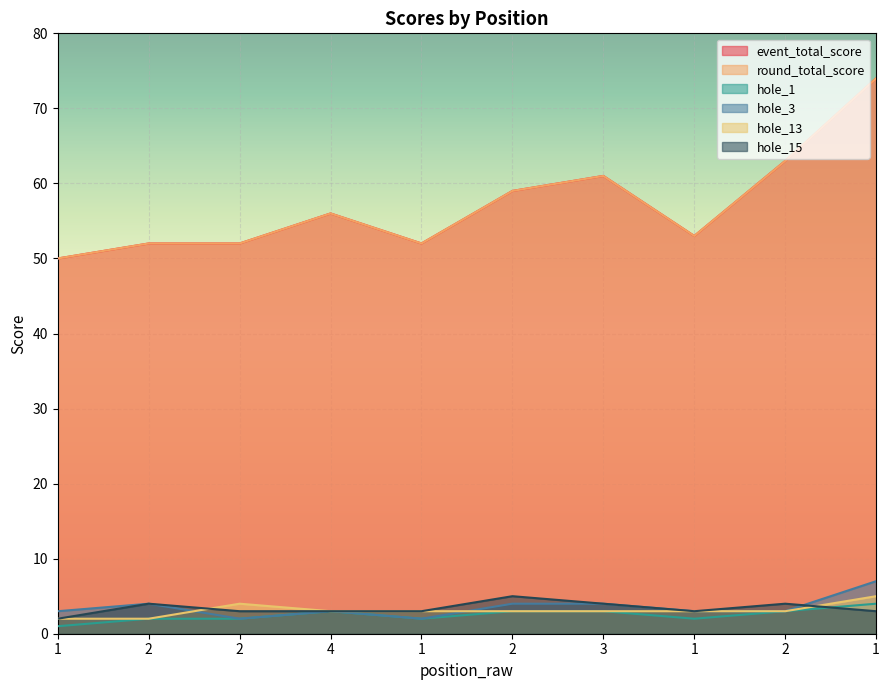

List the series in order of their peak value, lowest first.

hole_1, hole_13, hole_15, hole_3, event_total_score, round_total_score